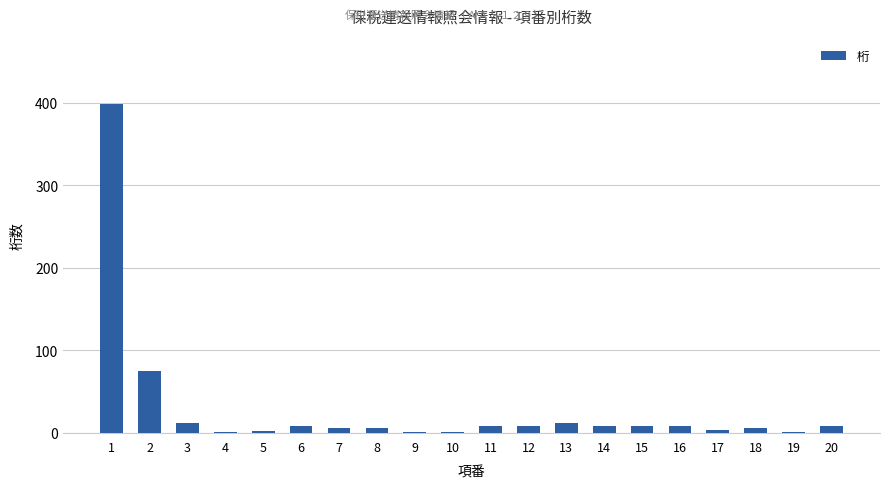

True or false: the data shows 1 at 10.

True